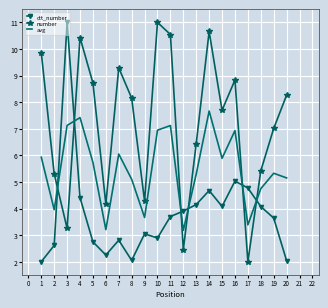

The number series shows 5.0 at 20. True or false?

False